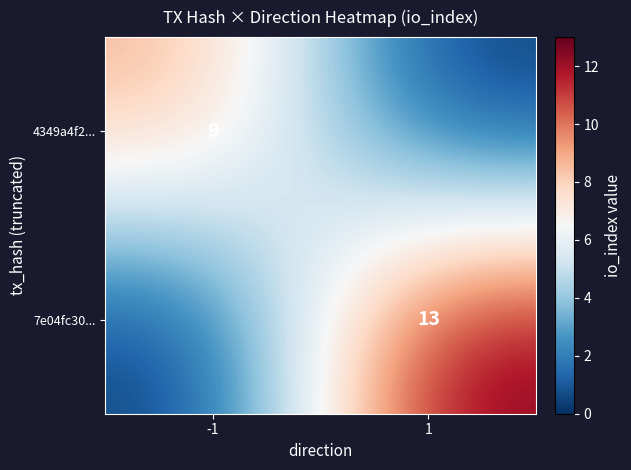

The 7e04fc30... series shows 13 at 1. True or false?

True